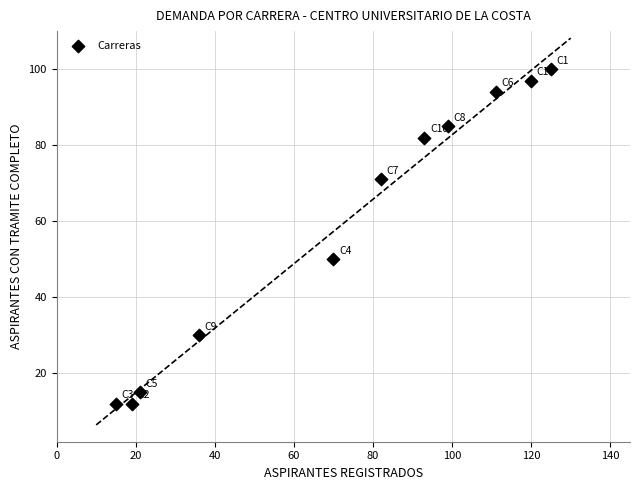

What Y value in the scatter plot is closest to 56?

50